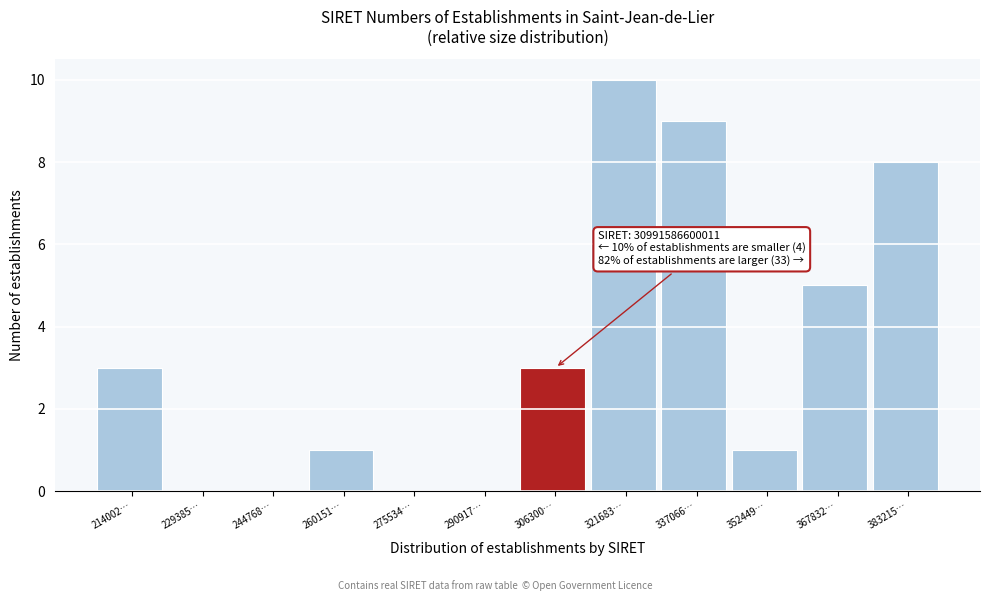

Reading left to right, extract all data points from this chart.

214002…=3	229385…=0	244768…=0	260151…=1	275534…=0	290917…=0	306300…=3	321683…=10	337066…=9	352449…=1	367832…=5	383215…=8